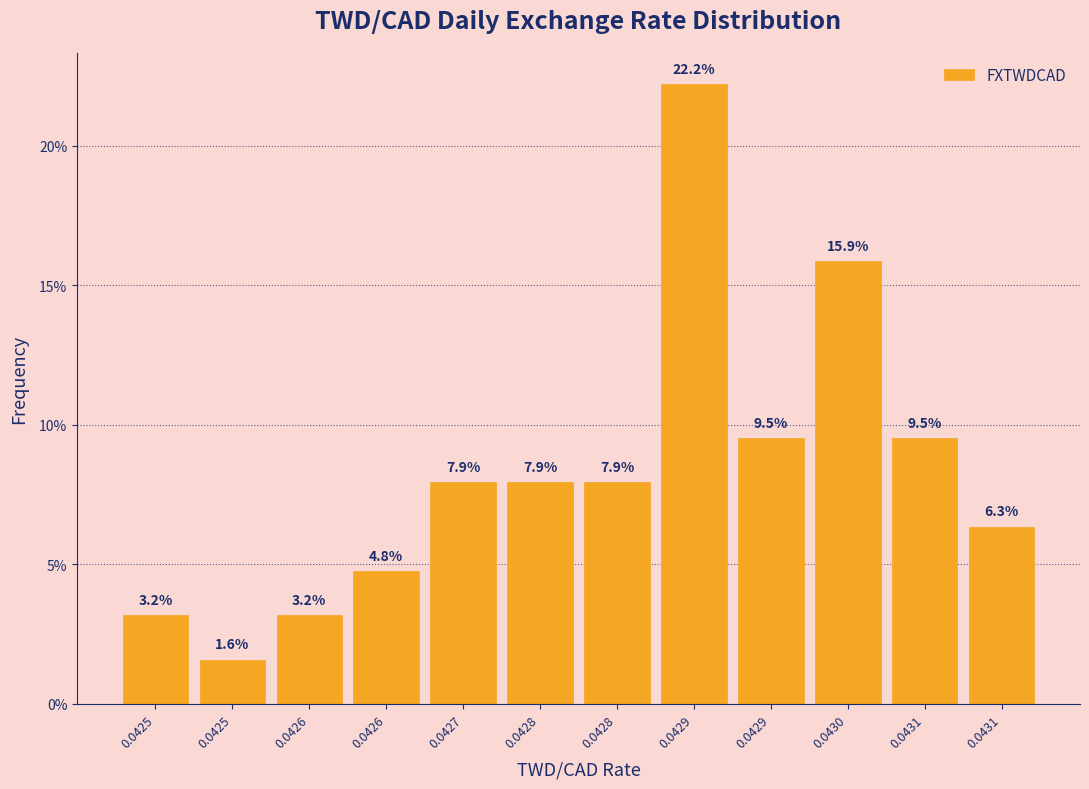

How many bars are there in total?

12